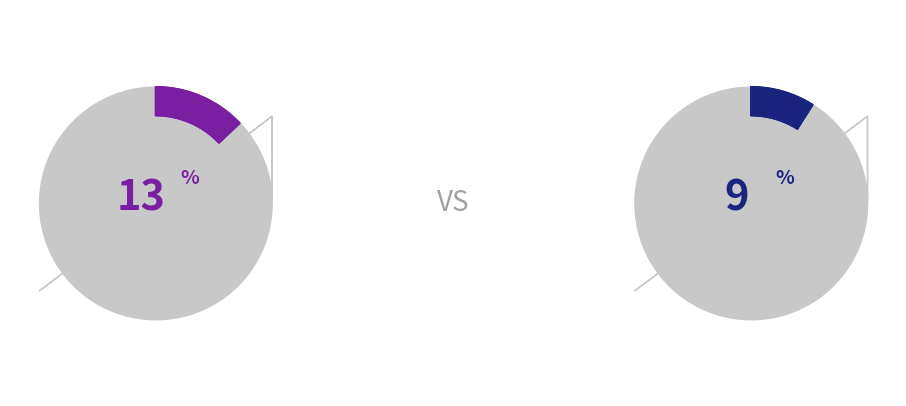

Does 07:00 represent more than half of the total?

No